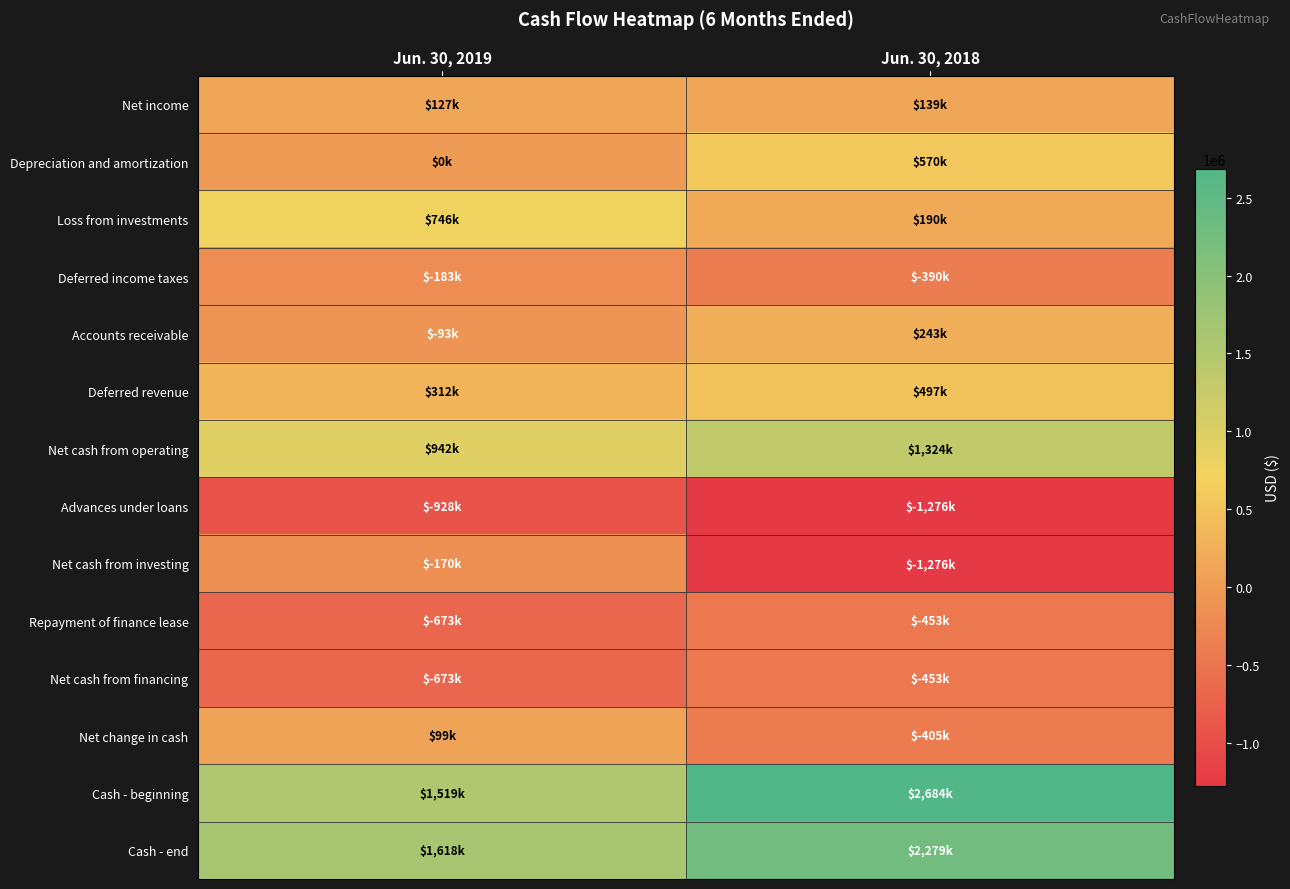

At which category is the sum across all series the highest?

Jun. 30, 2018